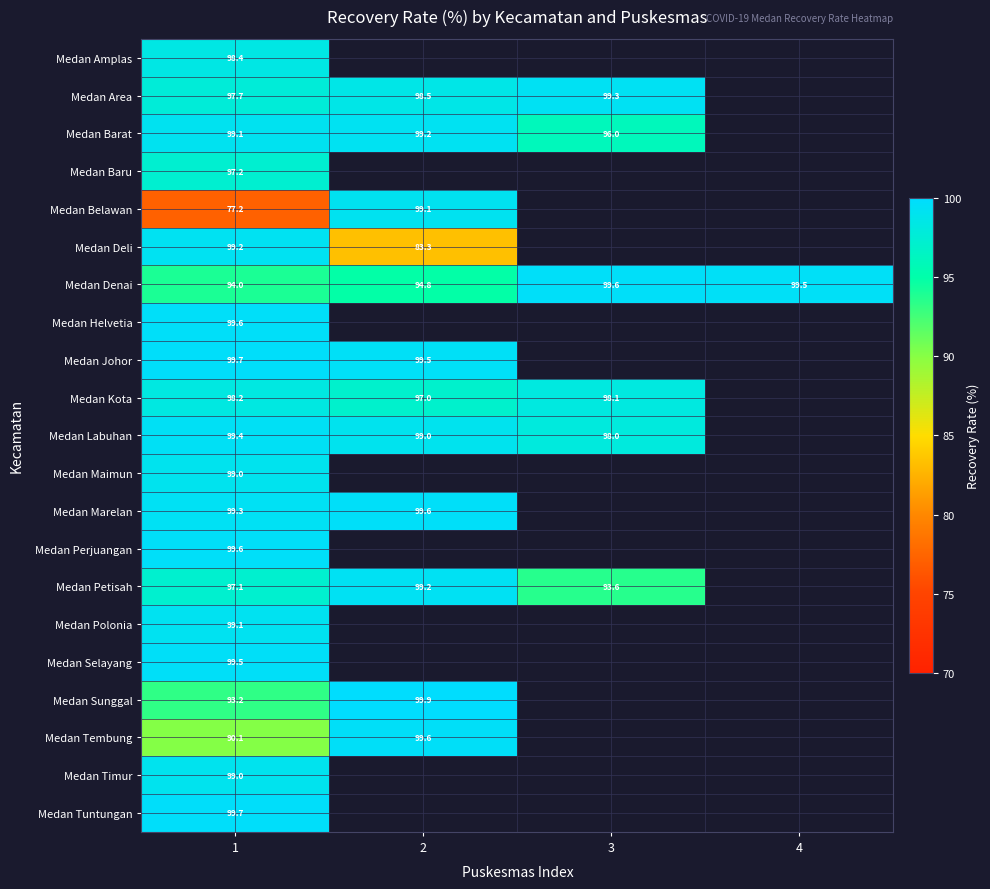

What is the difference between the Medan Tembung values at 1 and 2?

9.5